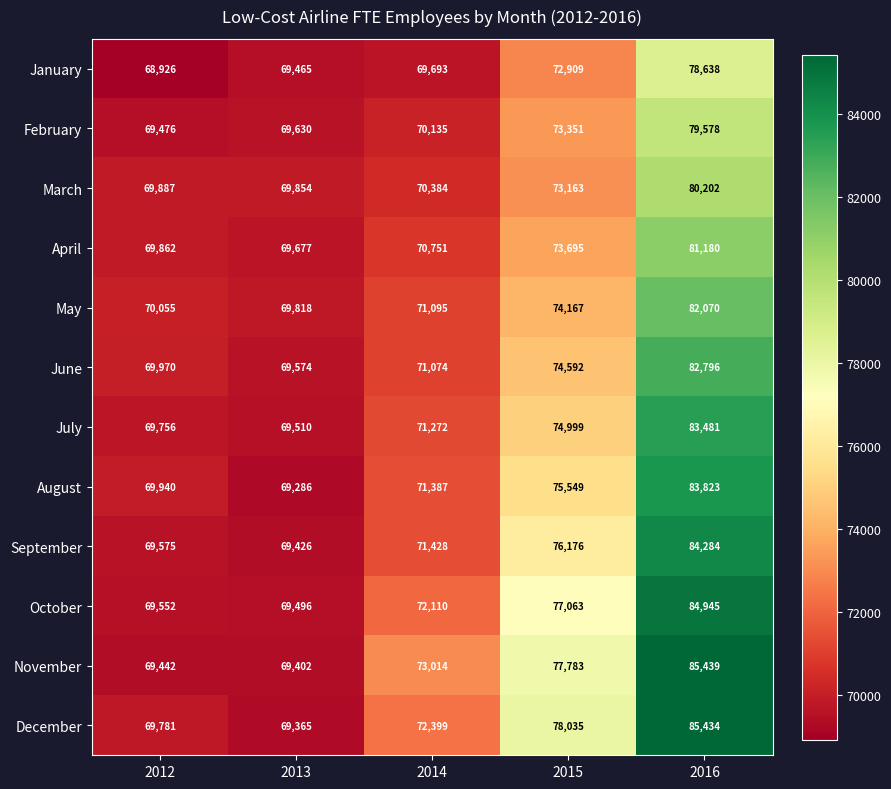

The value of July at 2015 is 74999. True or false?

True